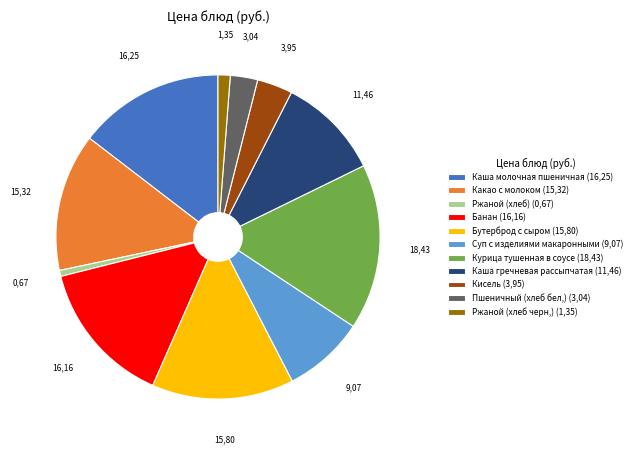

Which slice is the largest?

Курица тушенная в соусе (18,43)